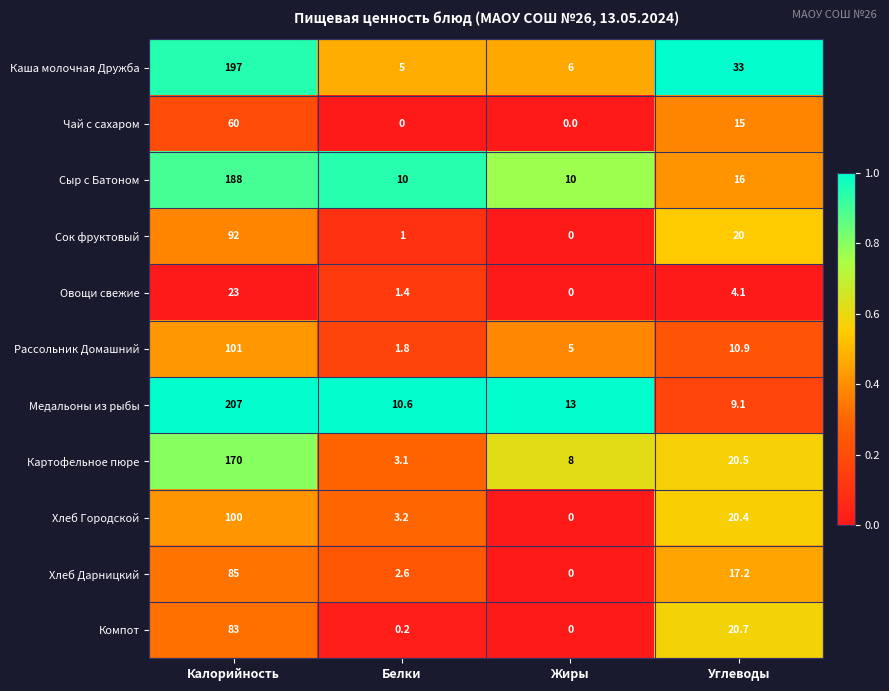

What is the difference between the highest and lowest values at Углеводы?

28.9